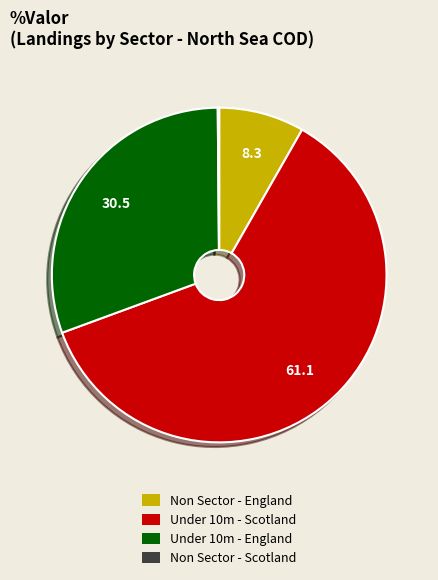

Does any single category account for the majority?

Yes